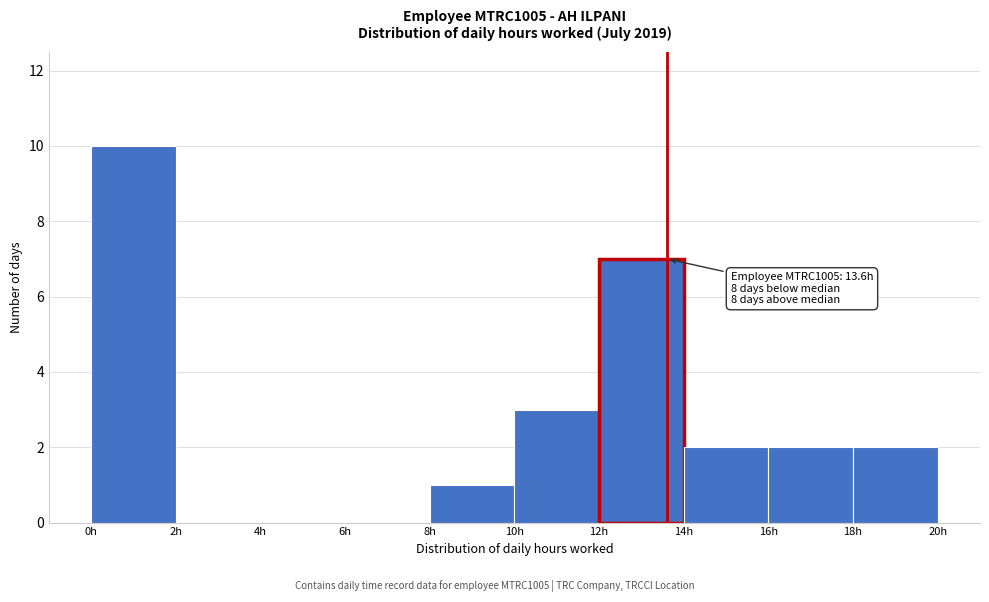

Which range on the x-axis has the tallest bar?

0 to 2